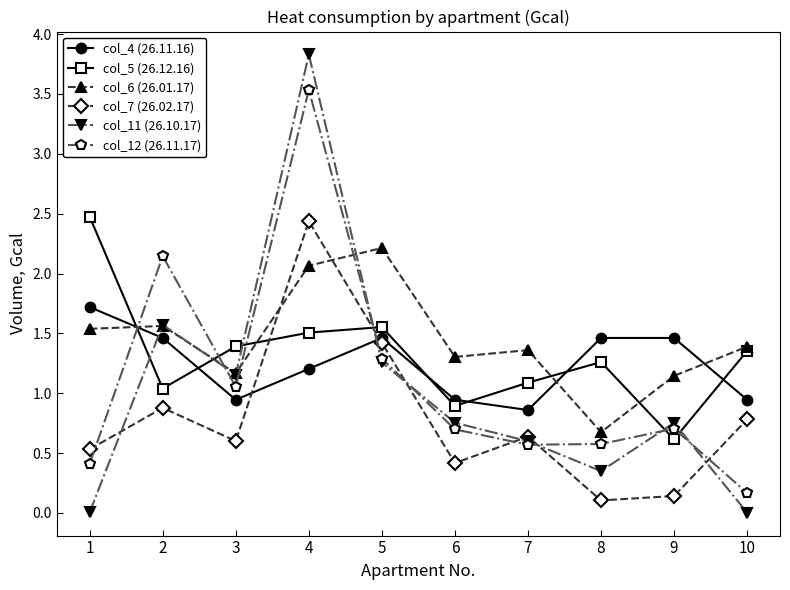

What is the total value across all series at 3?

6.3